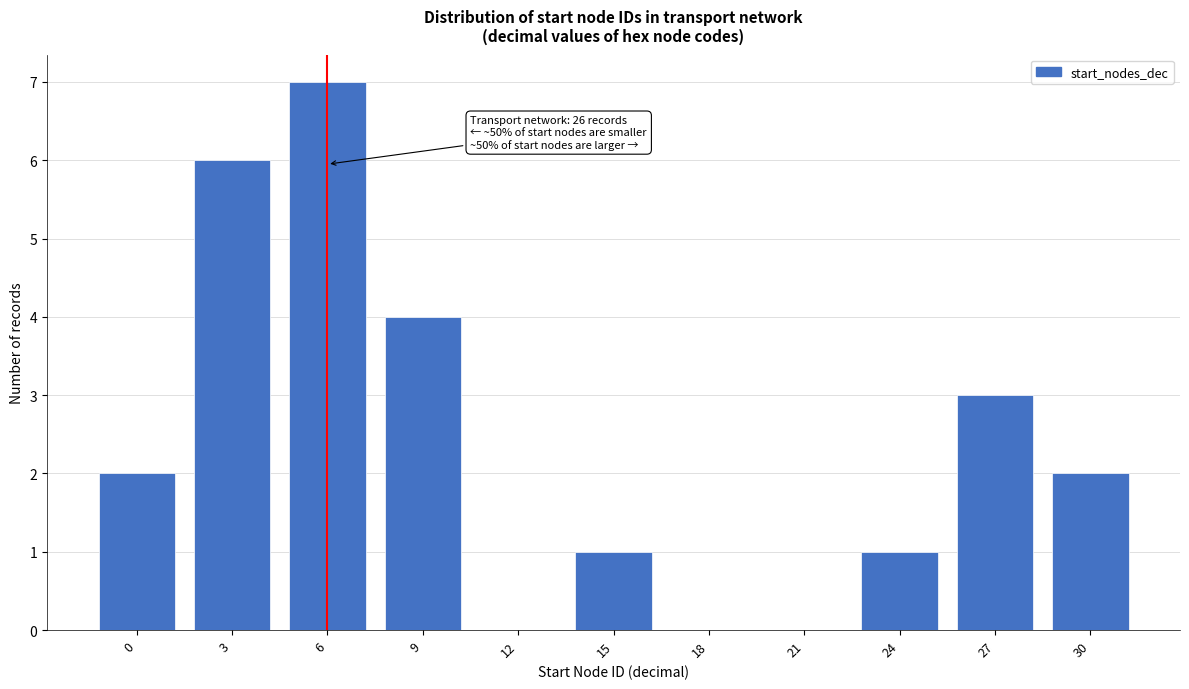

Reading left to right, extract all data points from this chart.

0=2	3=6	6=7	9=4	12=0	15=1	18=0	21=0	24=1	27=3	30=2